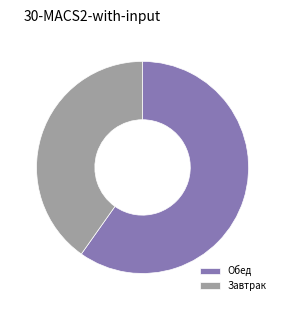

Is there any slice that represents more than half of the pie?

Yes